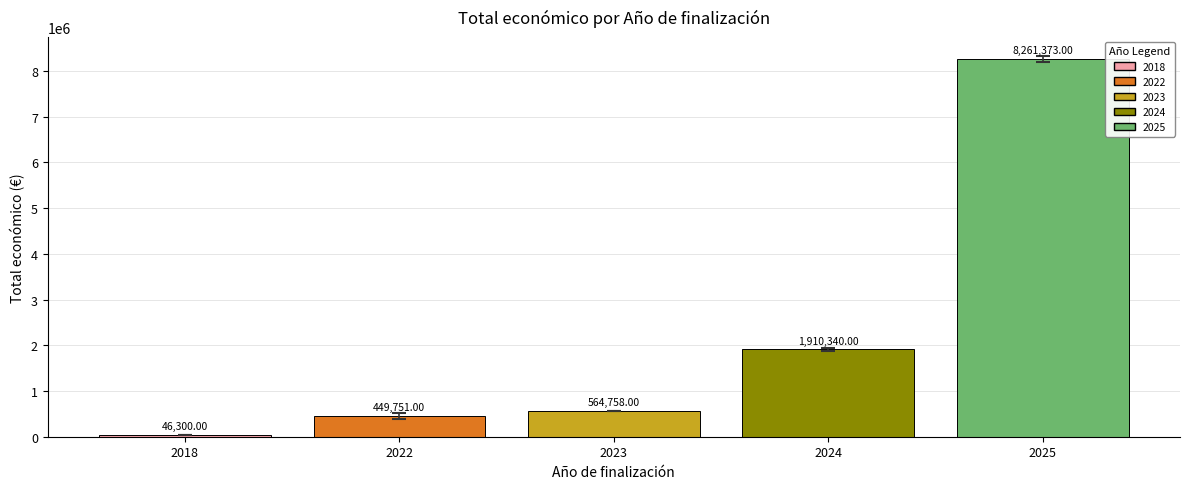

The value at 2022 is 139186. True or false?

False